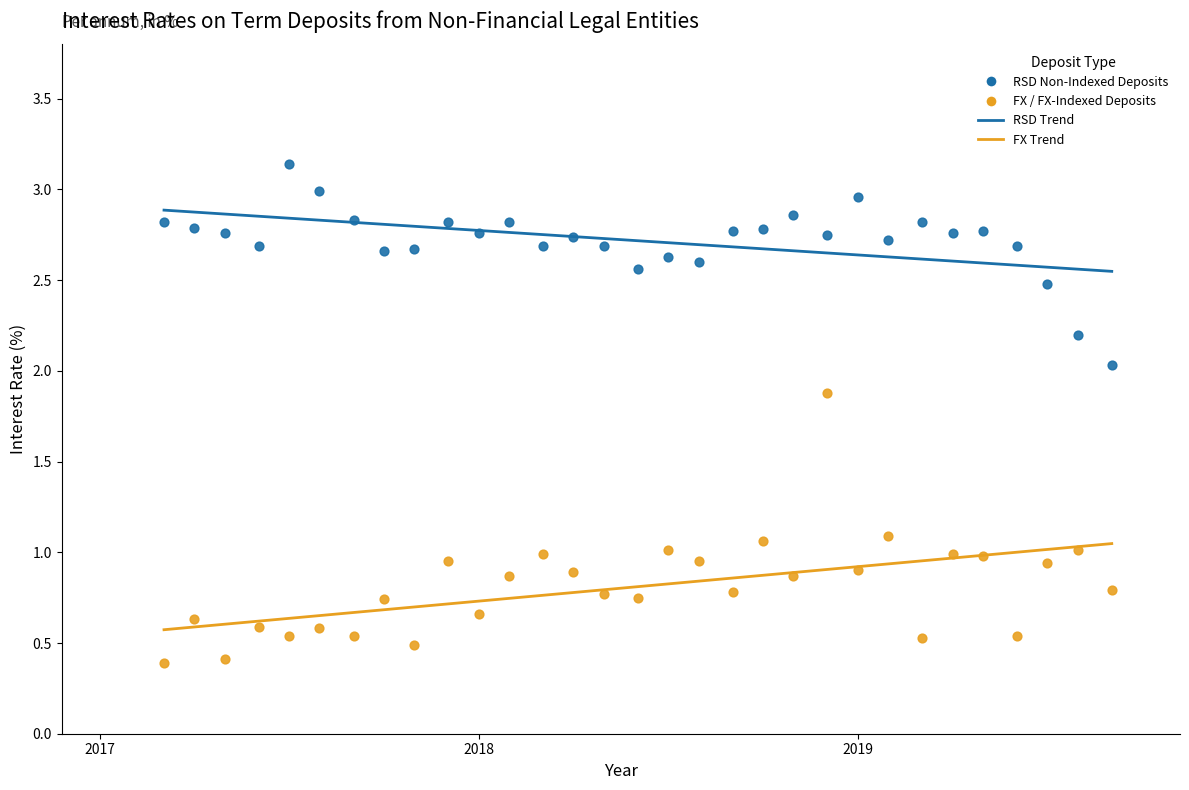

What is the X range (max minus min) for the scatter plot?

2.5